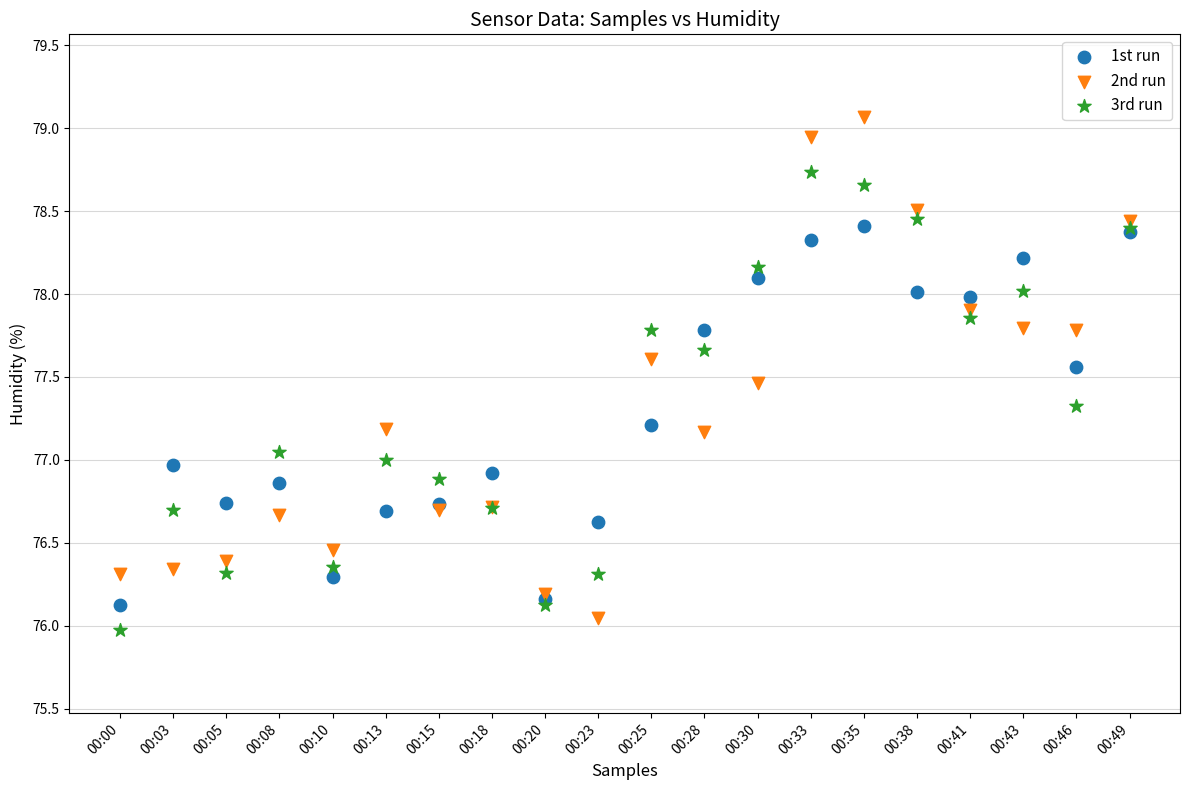

Which series reaches the maximum Y coordinate?

2nd run